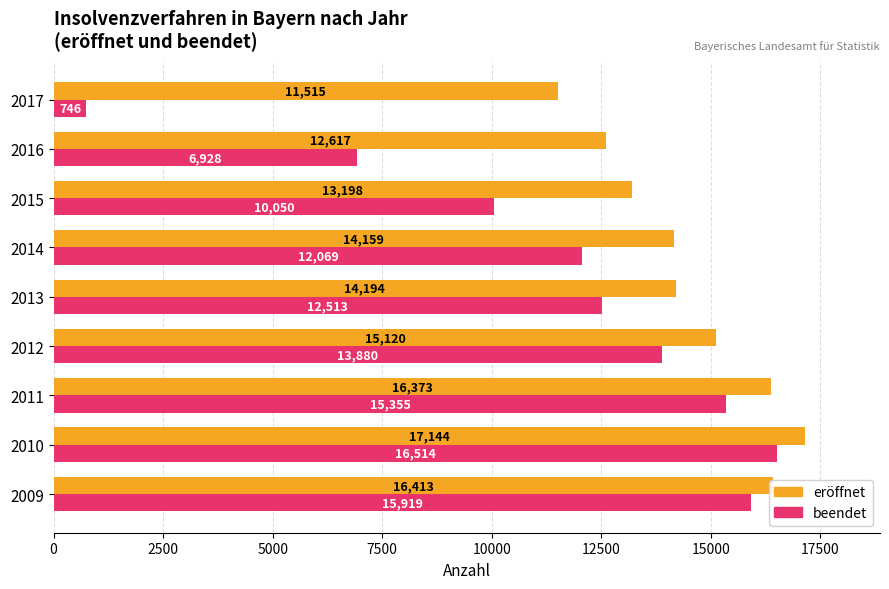

The eröffnet series shows 17144 at 2010. True or false?

True